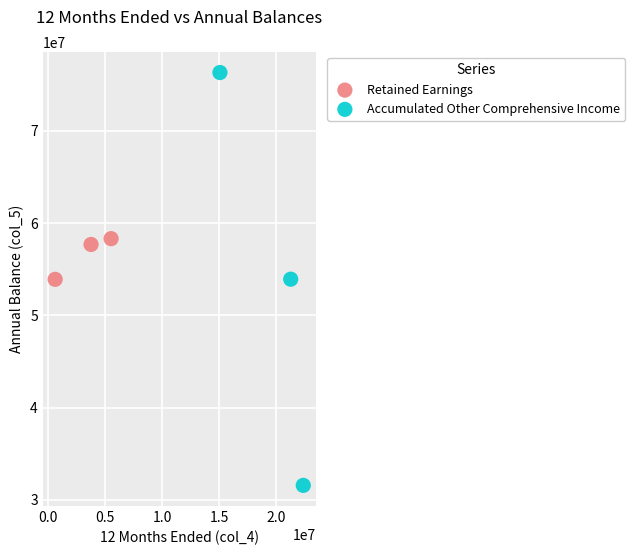

What are all the series names shown in the legend?

Retained Earnings, Accumulated Other Comprehensive Income